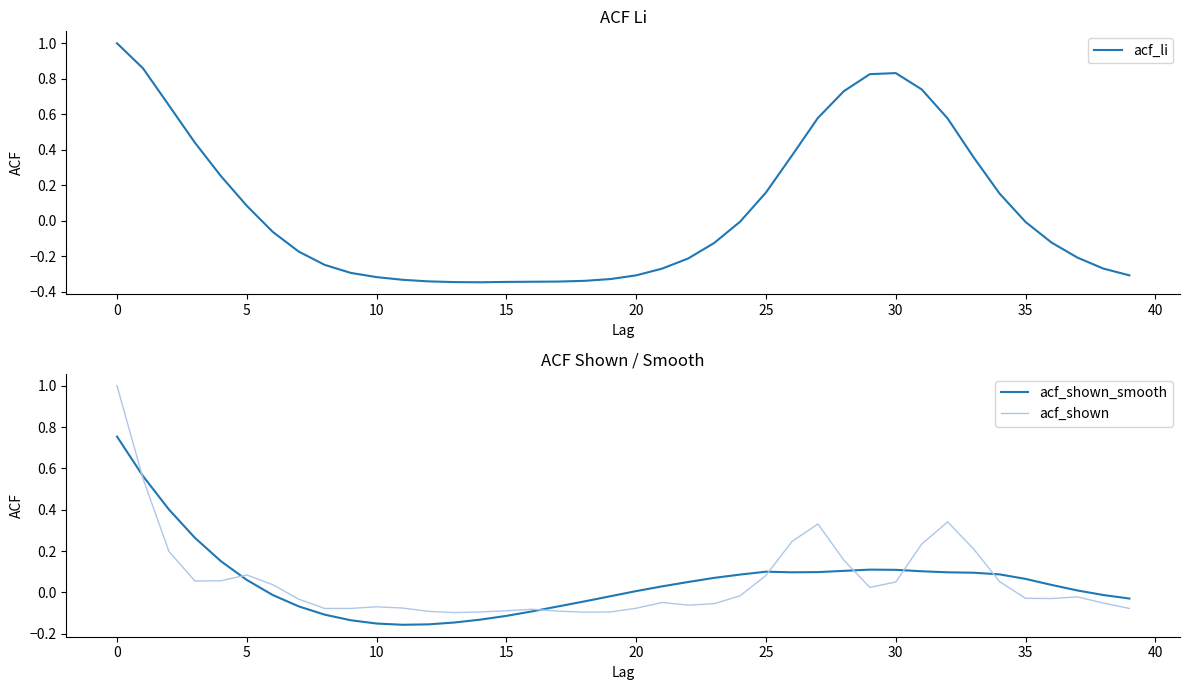

How many values in the acf_shown series exceed 0?

17